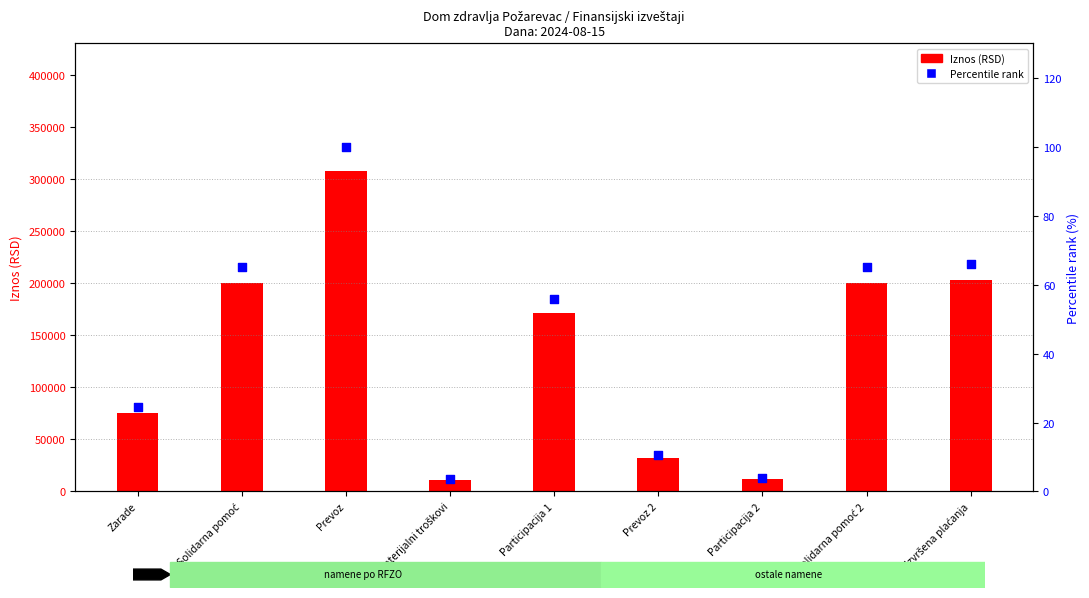

Which series contains the lowest Y value?

Percentile rank